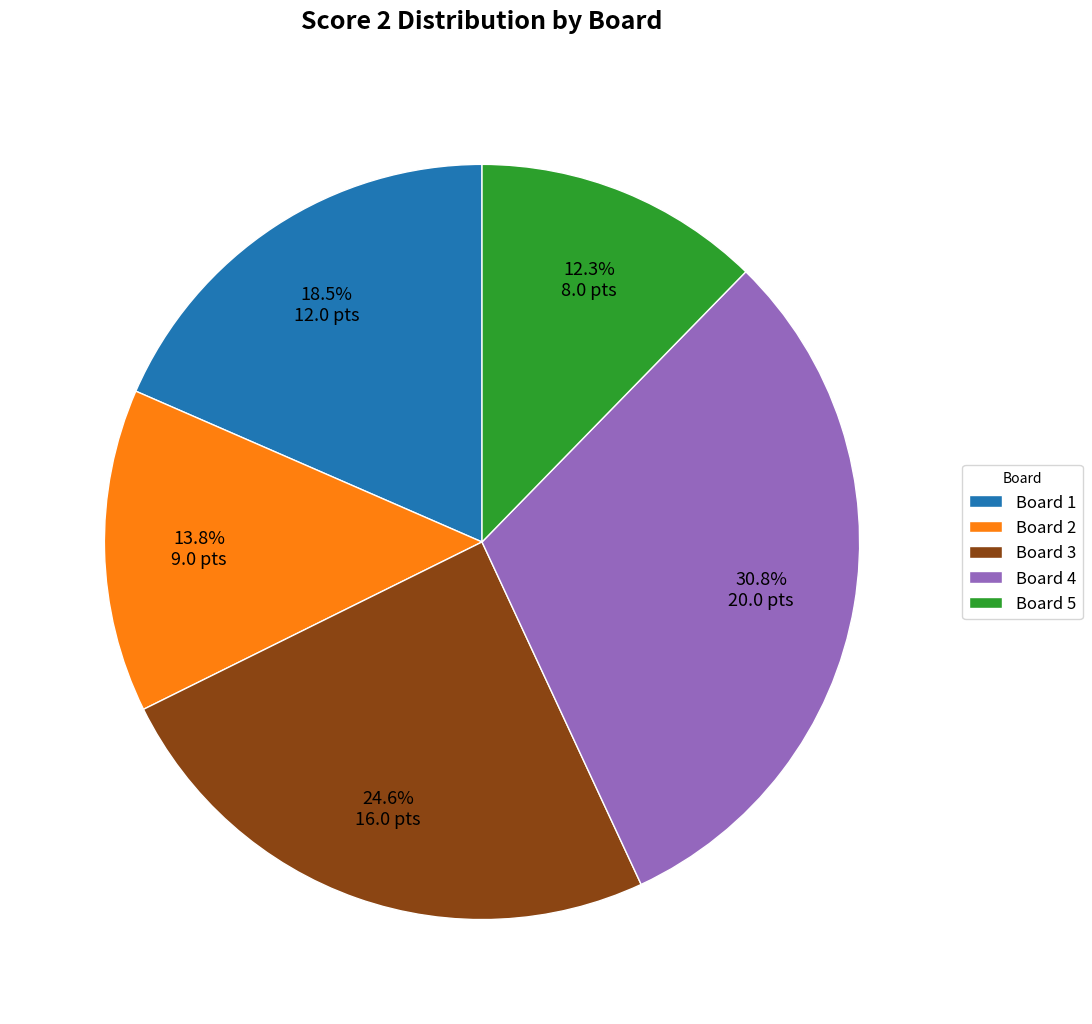

Count the number of slices in the pie.

5